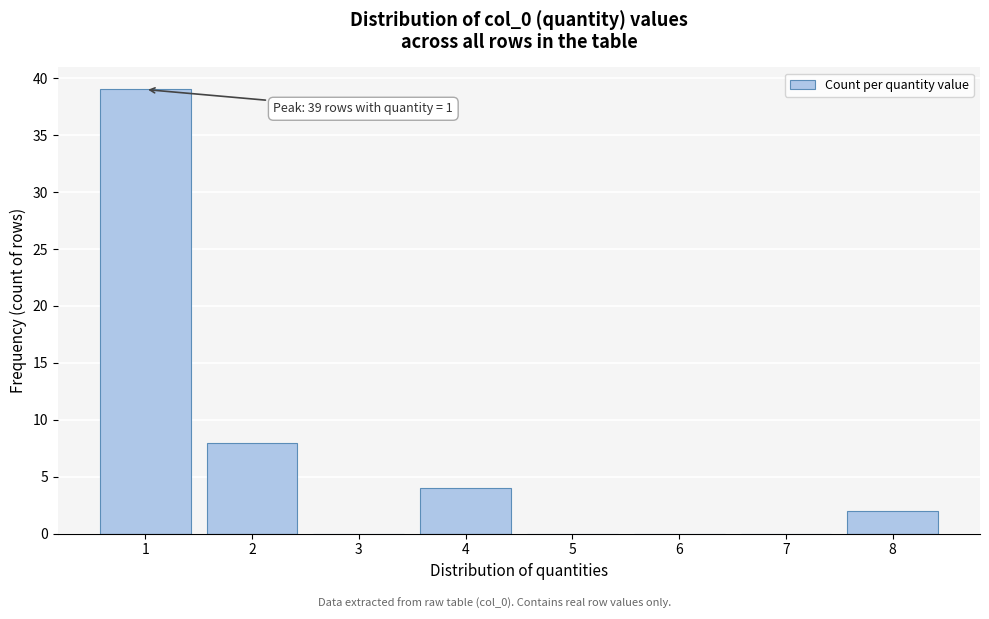

Reading left to right, extract all data points from this chart.

1=39	2=8	3=0	4=4	5=0	6=0	7=0	8=2